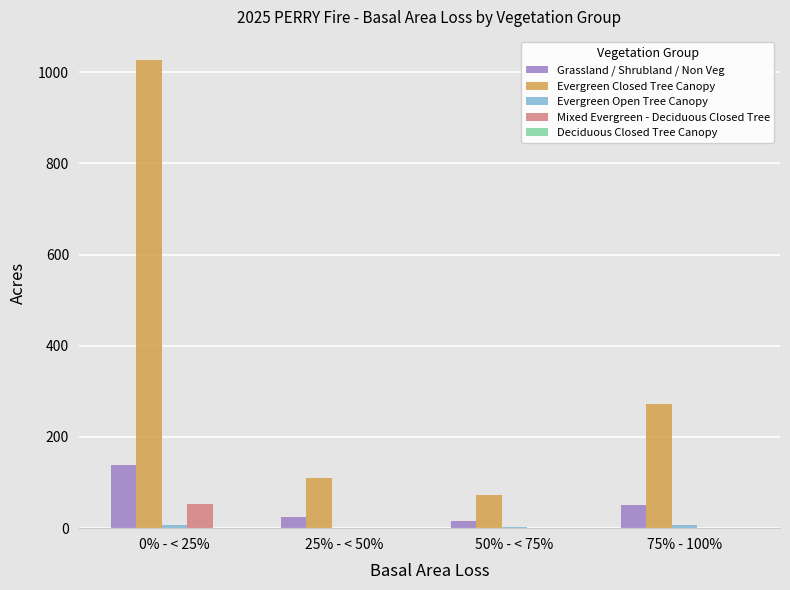

What is the total value across all series at 25% - < 50%?

136.6